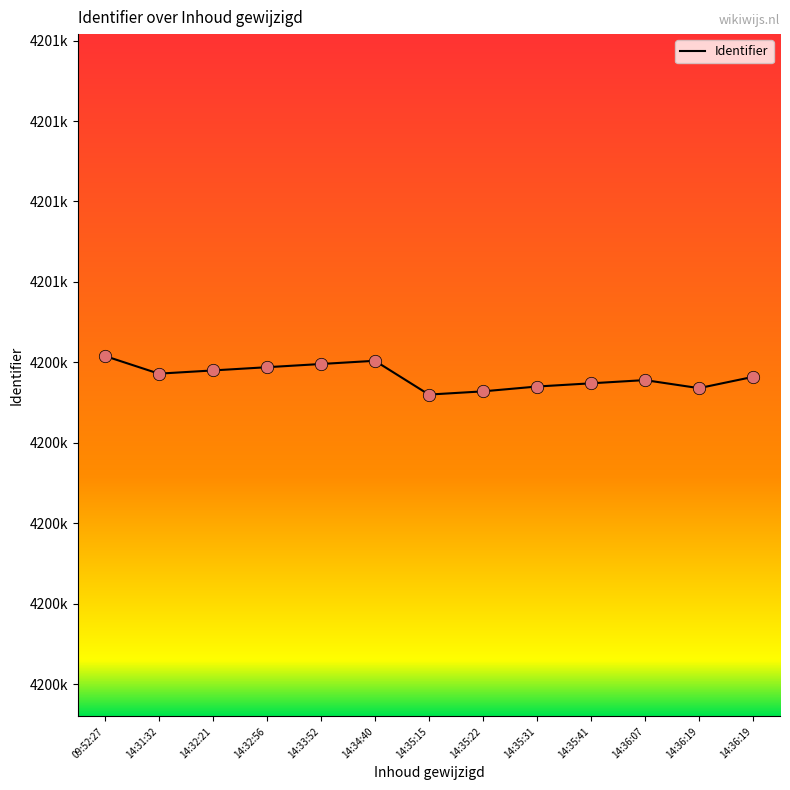

Is this an area chart (filled region under the line)?

No